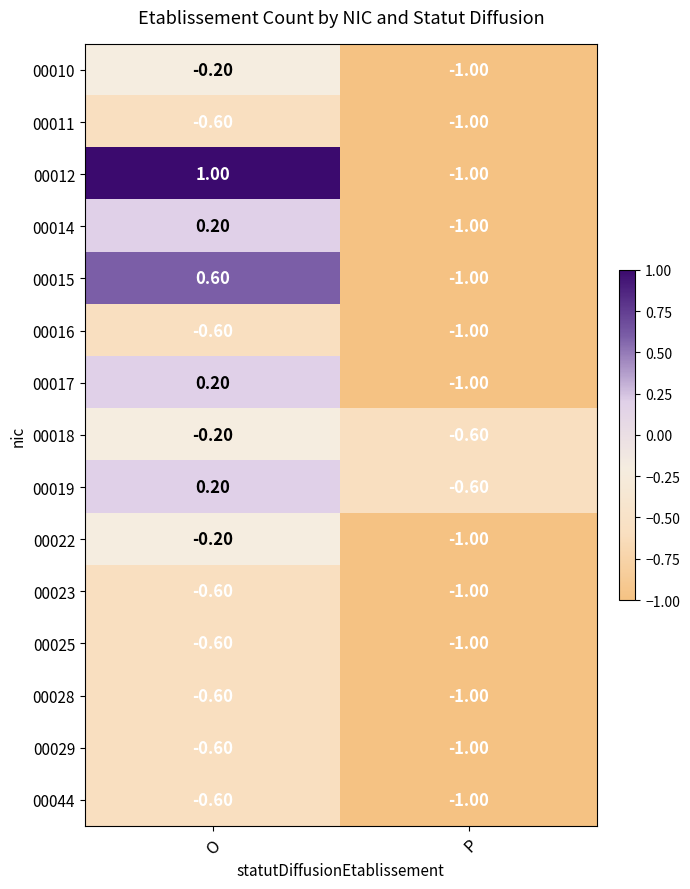

Which series has the largest range (max minus min)?

00012